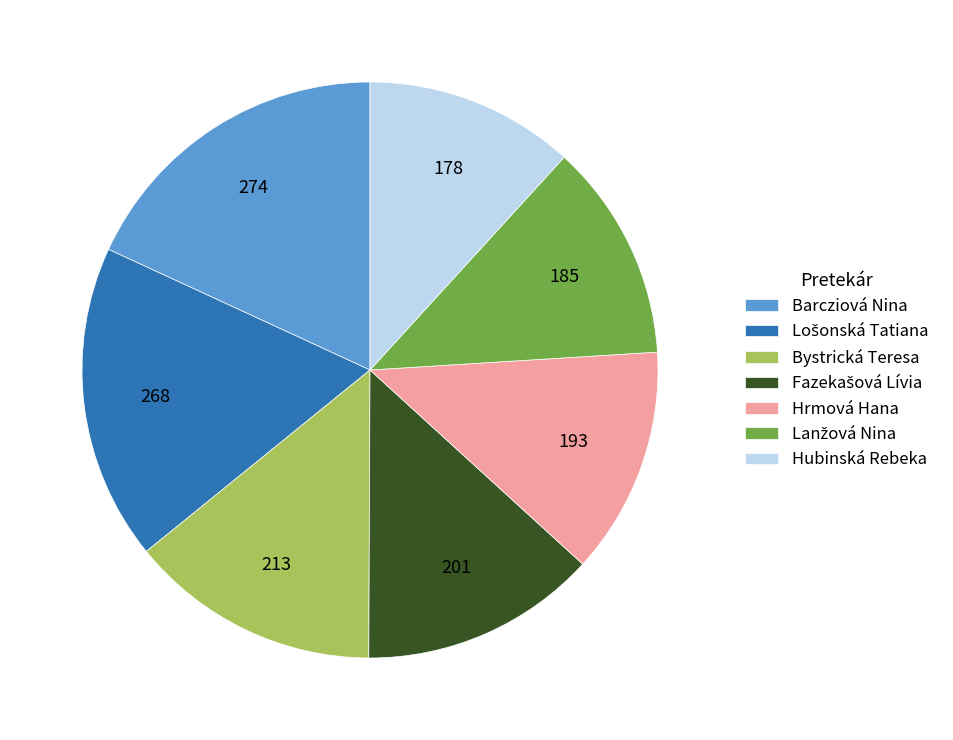

Is it true that Hrmová Hana is 13% of the pie?

True